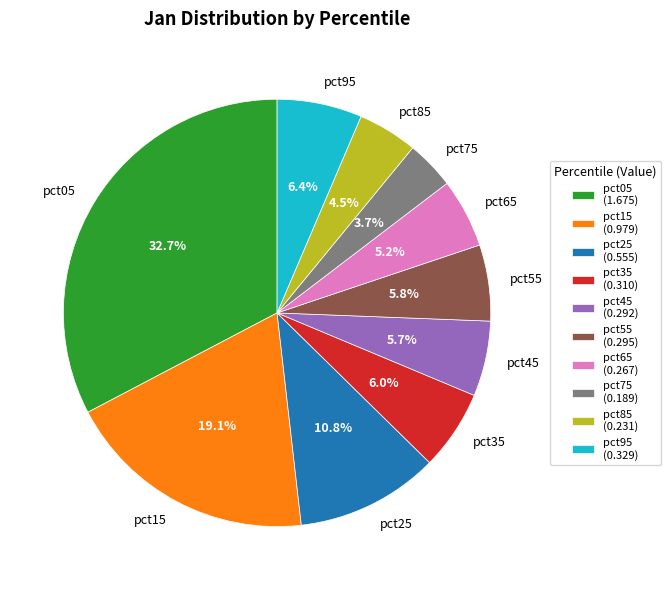

Which has a higher value, pct75 or pct95?

pct95